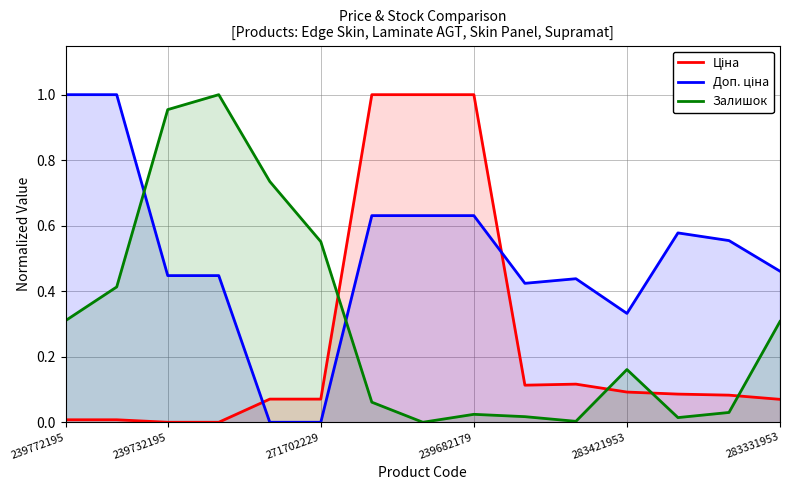

Between 239732195 and 283331953, which series saw the biggest shift?

Залишок